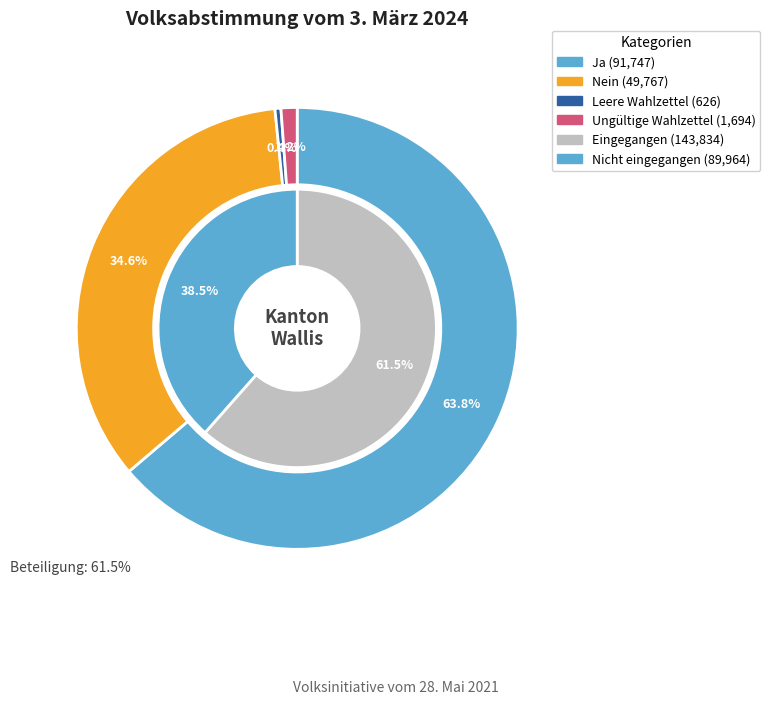

Which slice is the smallest?

Leere Wahlzettel